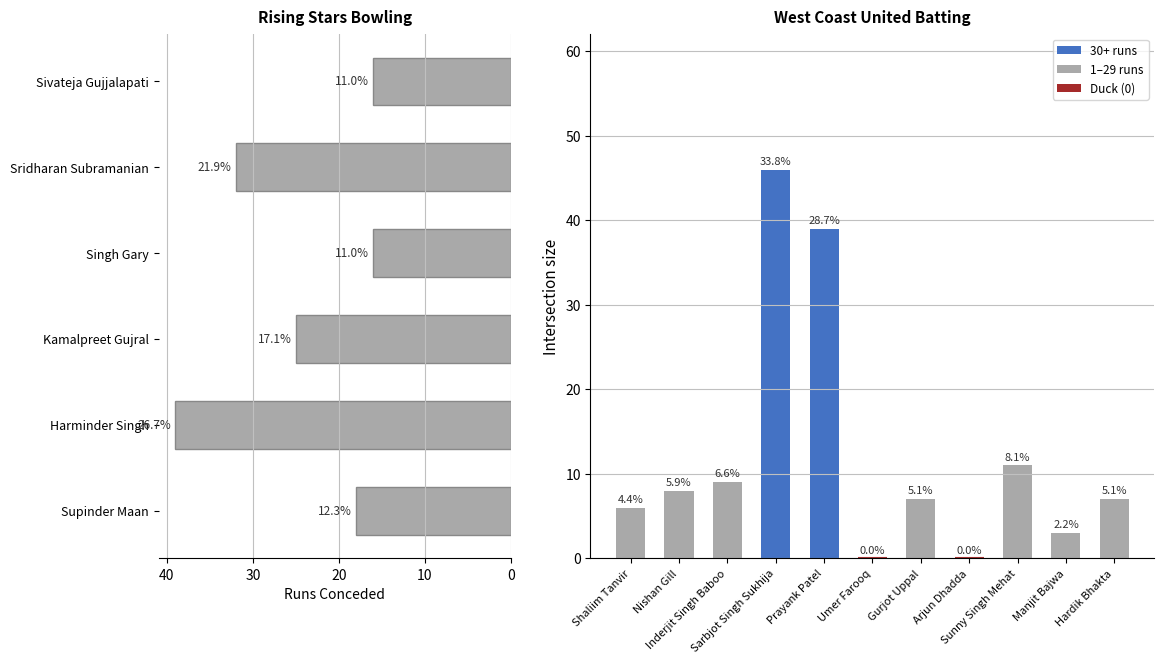

Between Inderjit Singh Baboo and Manjit Bajwa, which is larger?

Inderjit Singh Baboo